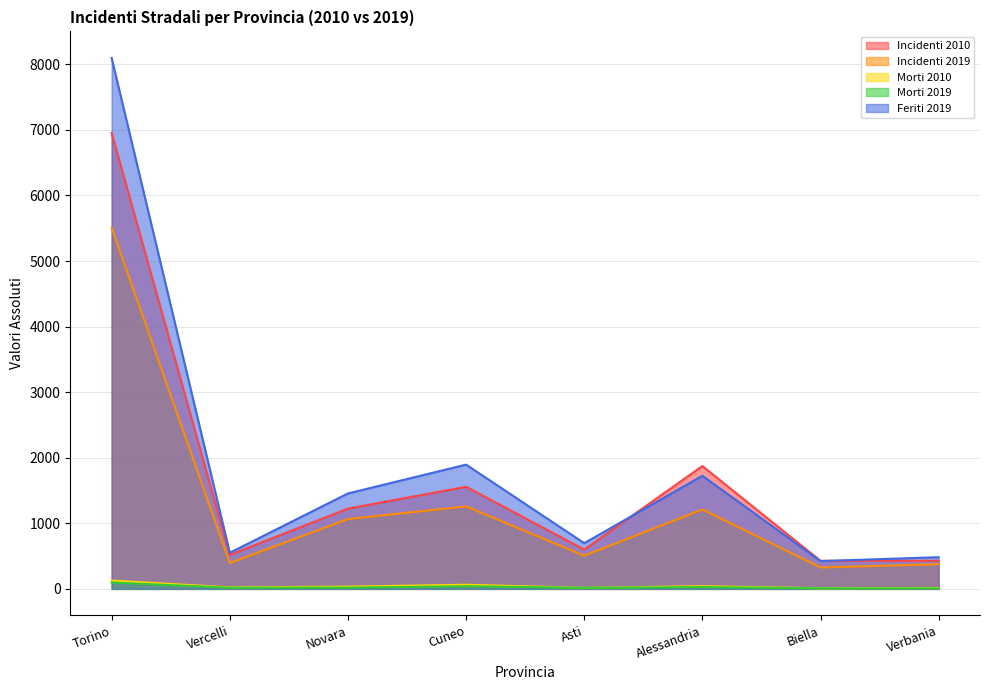

At how many categories does at least one series exceed 7145?

1